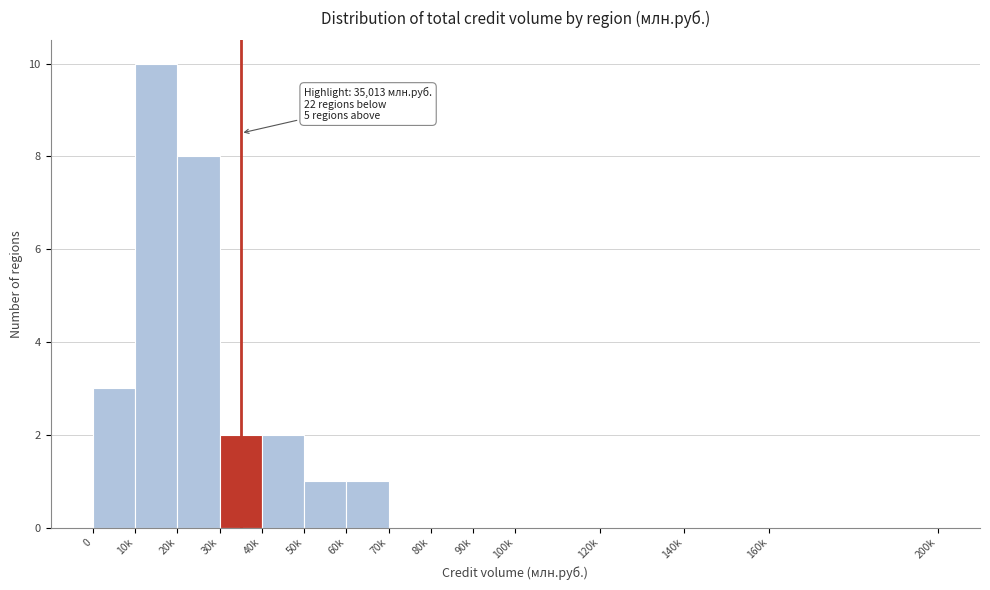

Reading right to left, transcribe all the data shown in this chart.

160k=0	140k=0	120k=0	100k=0	90k=0	80k=0	70k=0	60k=1	50k=1	40k=2	30k=2	20k=8	10k=10	0=3